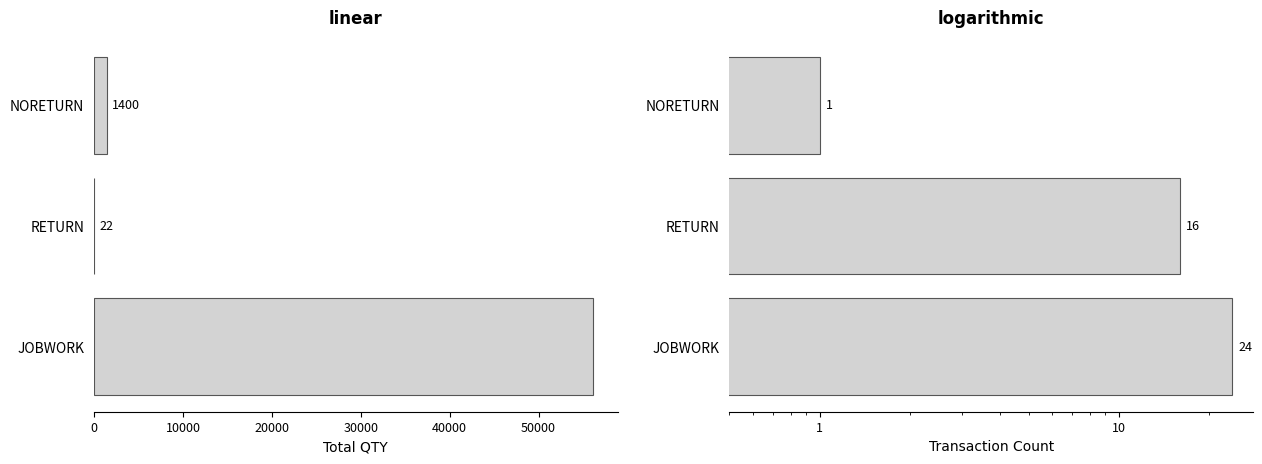

The Count series shows 7 at 0. True or false?

False